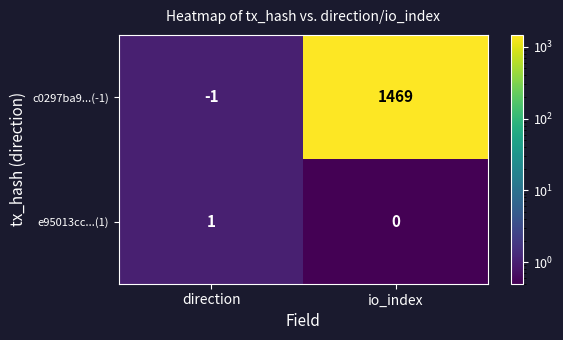

True or false: c0297ba9...(-1) has a value of -1 at direction.

True